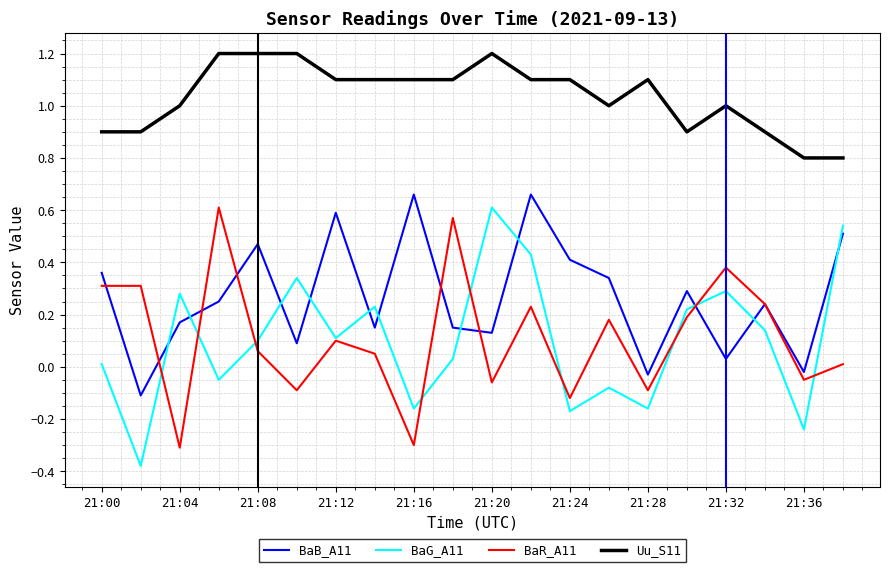

Which series has the largest total across all categories?

Uu_S11